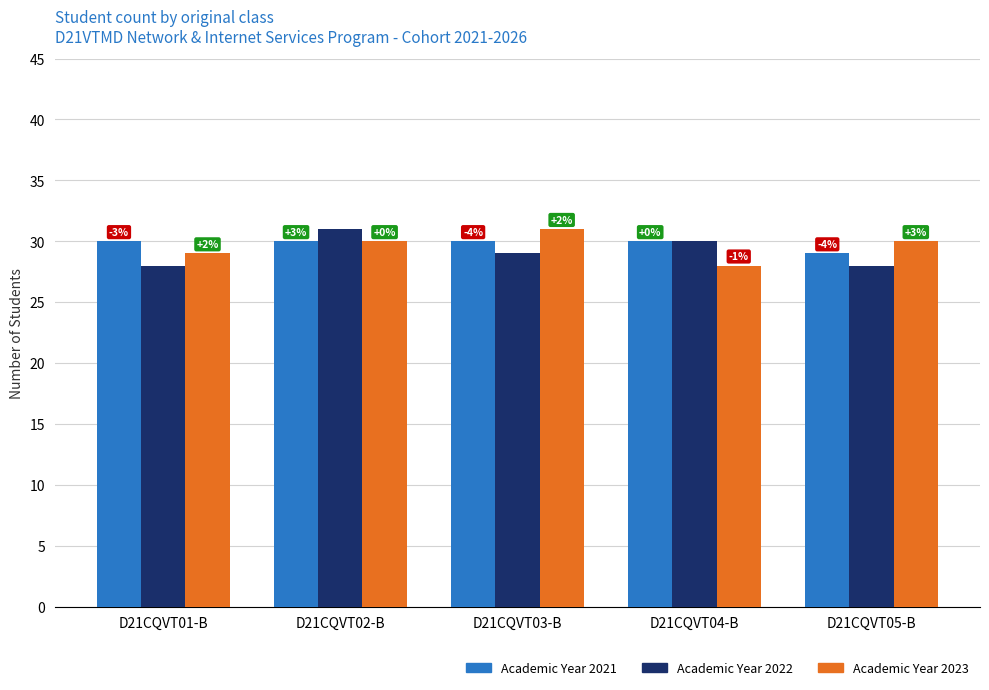

The value of D21CQVT03-B Count at D21CQVT05-B is 20. True or false?

False